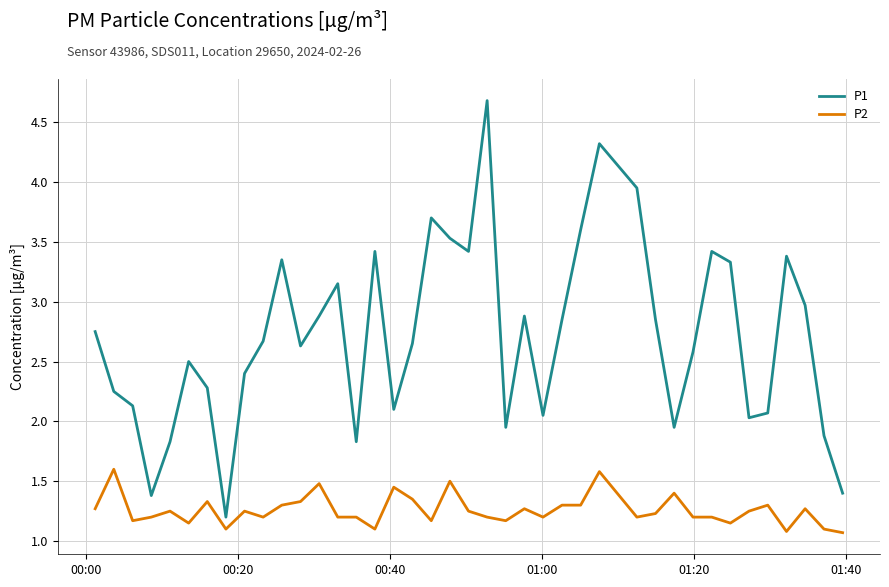

What is the highest value of the P1 series?

4.7